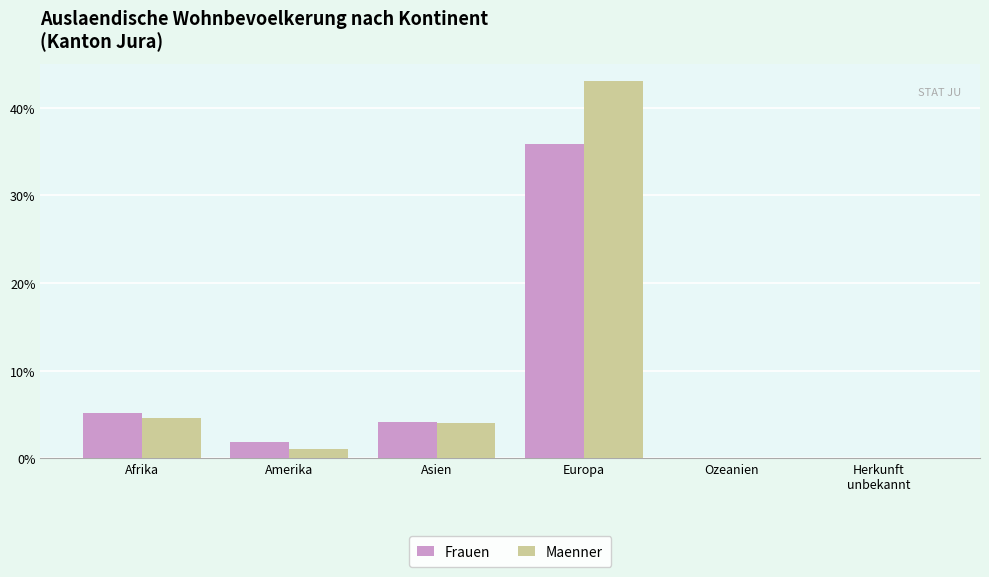

Read the Frauen value at Amerika.

1.9